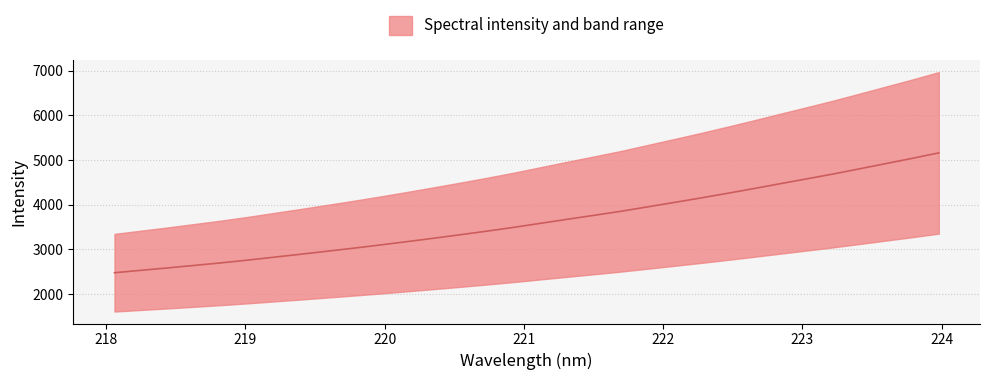

What is the difference between the second highest and second lowest values?

2502.8